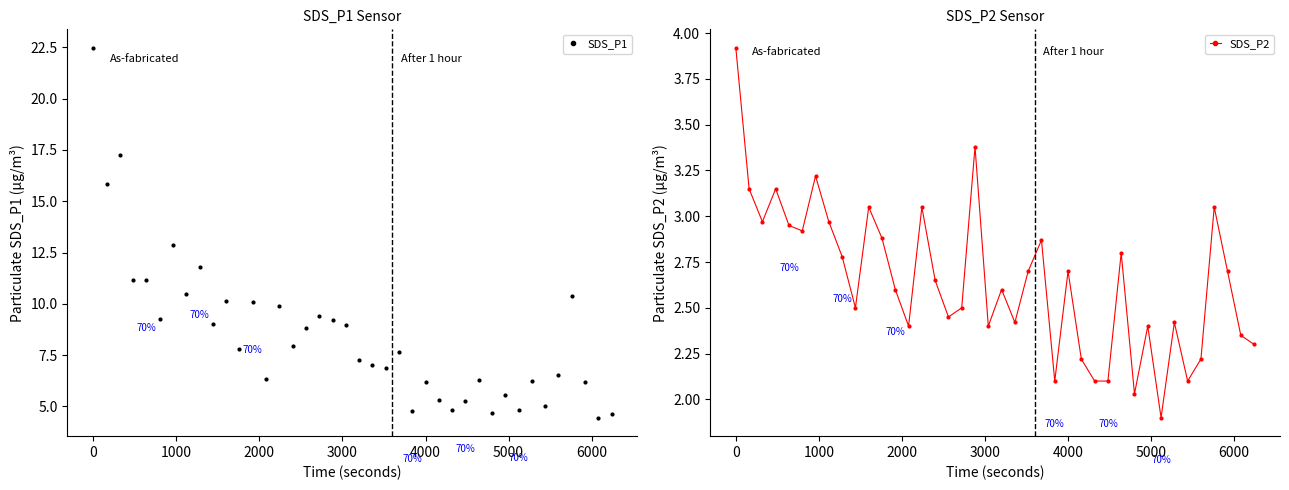

What are all the series names shown in the legend?

SDS_P1, SDS_P2